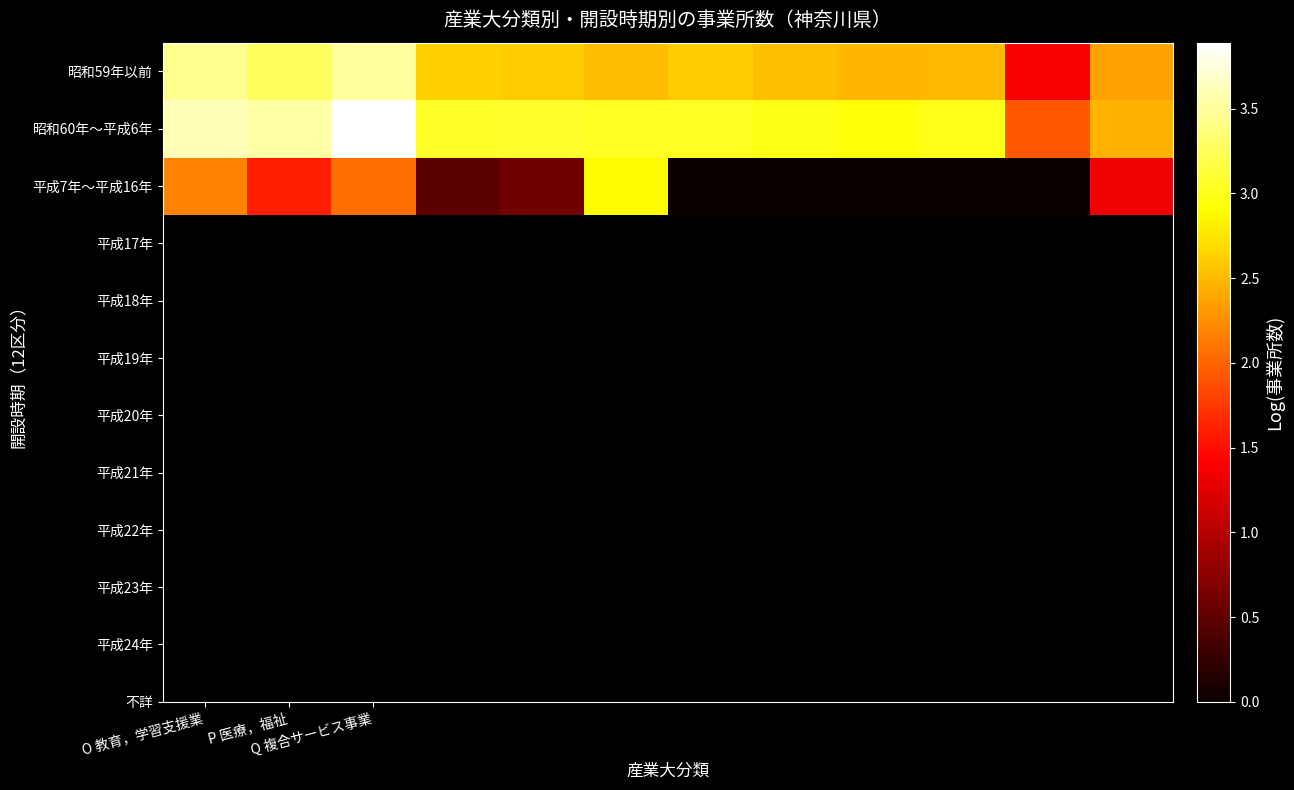

Reading left to right, what are all the values shown in this chart?

昭和59年以前: 3.5	3.3	3.5	2.6	2.6	2.5	2.6	2.5	2.5	2.5	1.4	2.4
昭和60年～平成6年: 3.6	3.5	3.9	3.1	3.1	3.0	3.0	3.0	2.9	3.0	1.9	2.5
平成7年～平成16年: 2.2	1.6	2.1	0.5	0.6	2.9	0.0	0.0	0.0	0.0	0.0	1.3